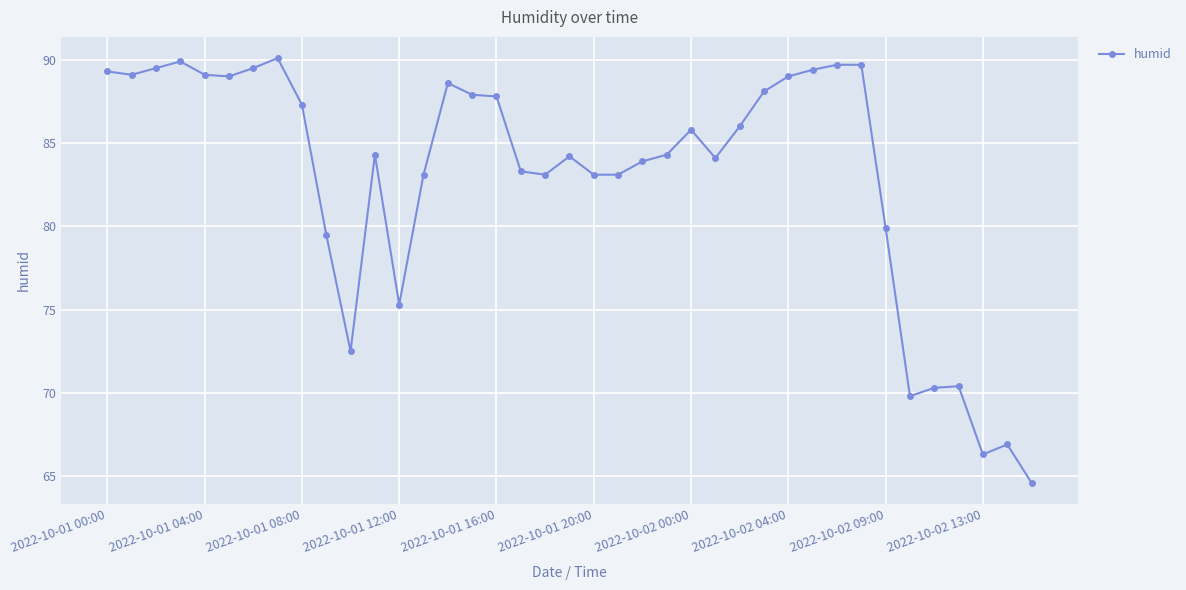

What is the sum of all values?

3236.8